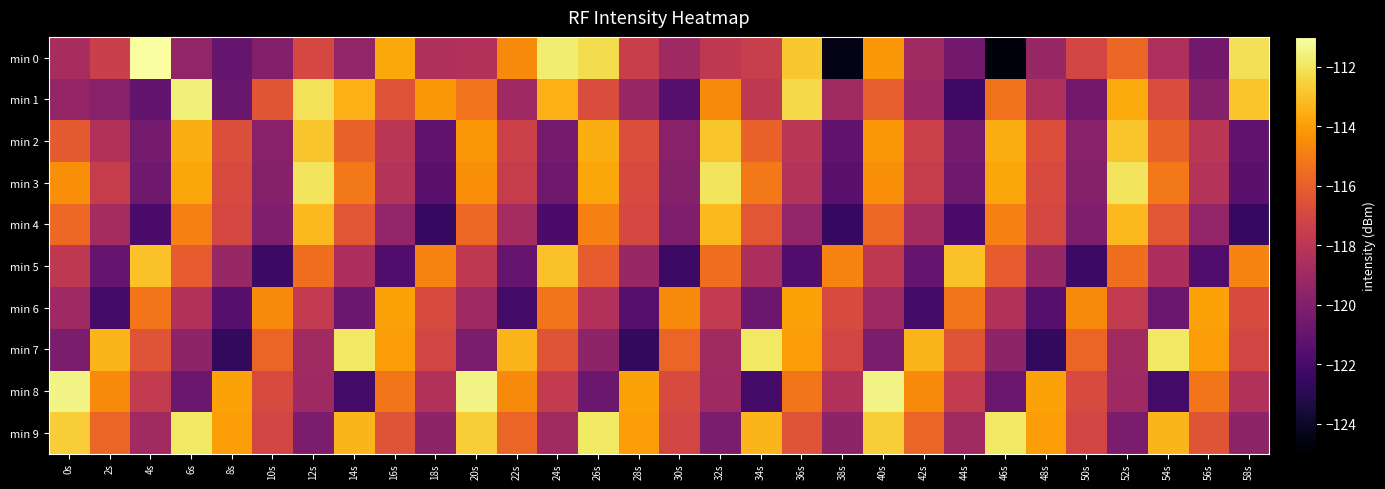

How many data points does each series have?

30